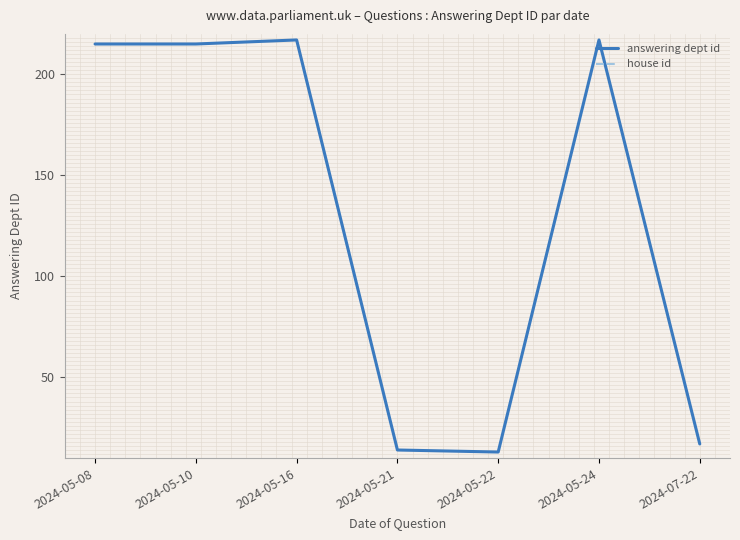

True or false: answering dept id has more than 1 interior local peaks.

True